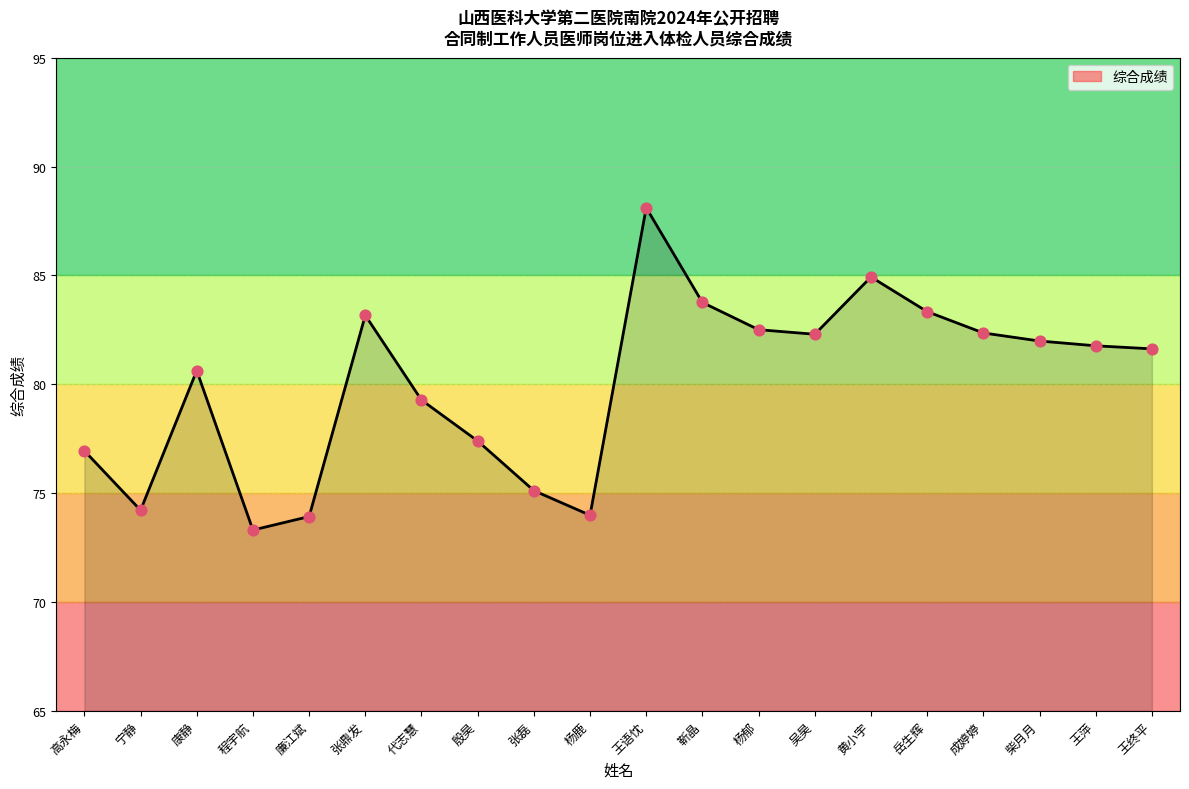

What is the ratio of the value at 柴月月 to the value at 宁静?

1.1